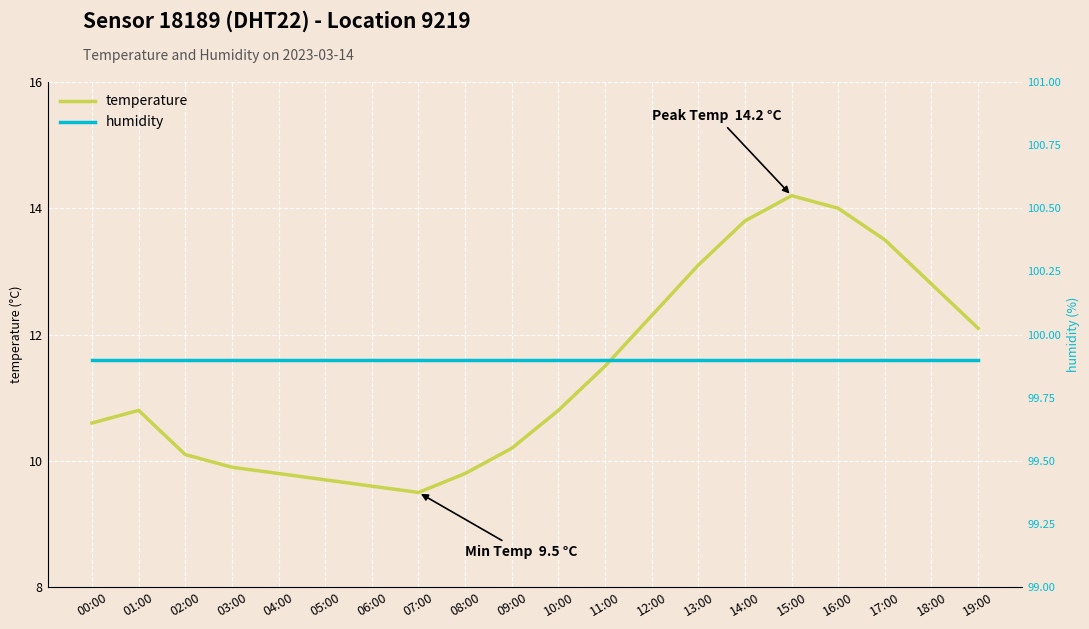

What is the label of the 8th point from the right?

12:00